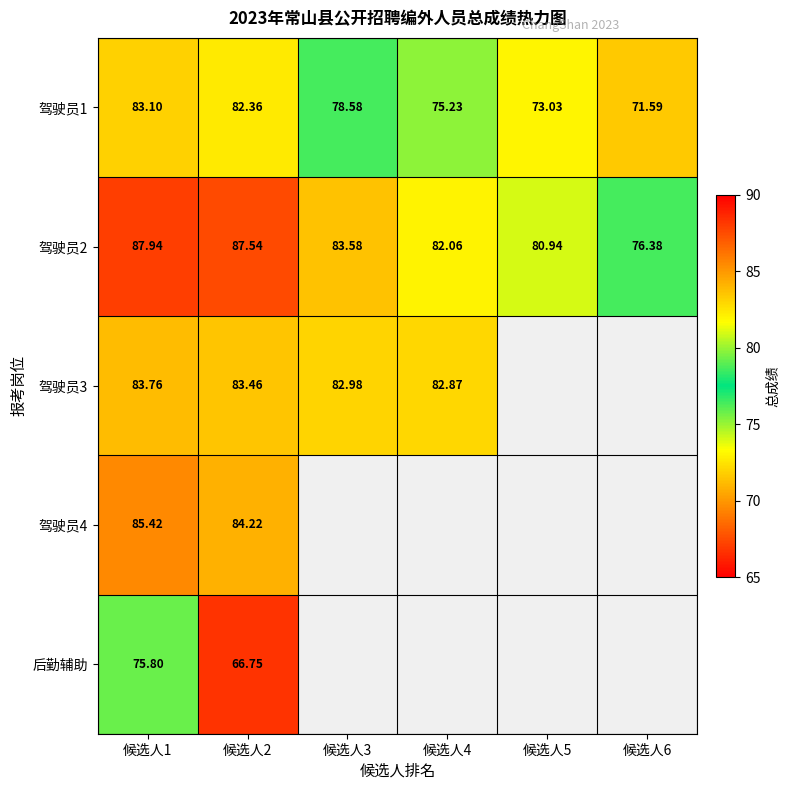

How many values in the 驾驶员1 series are below 78?

3